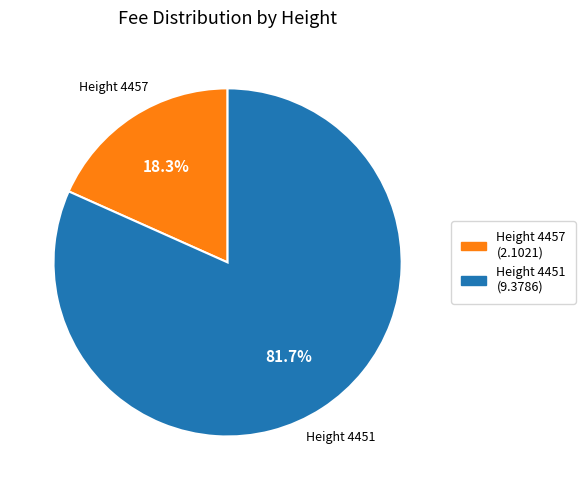

Is there any slice that represents more than half of the pie?

Yes